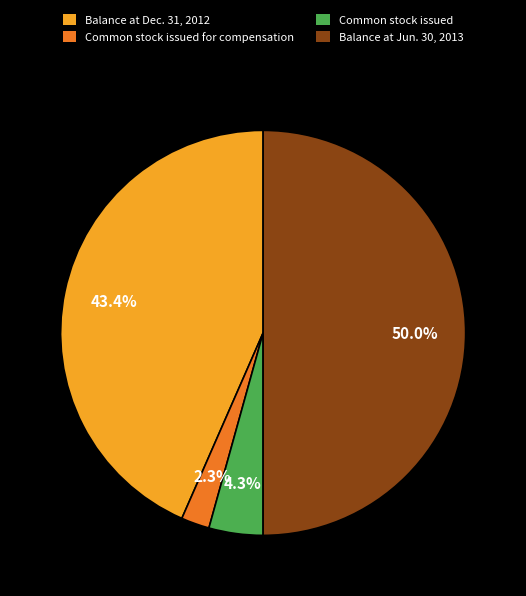

What portion of the pie excludes Common stock issued?

95.7%